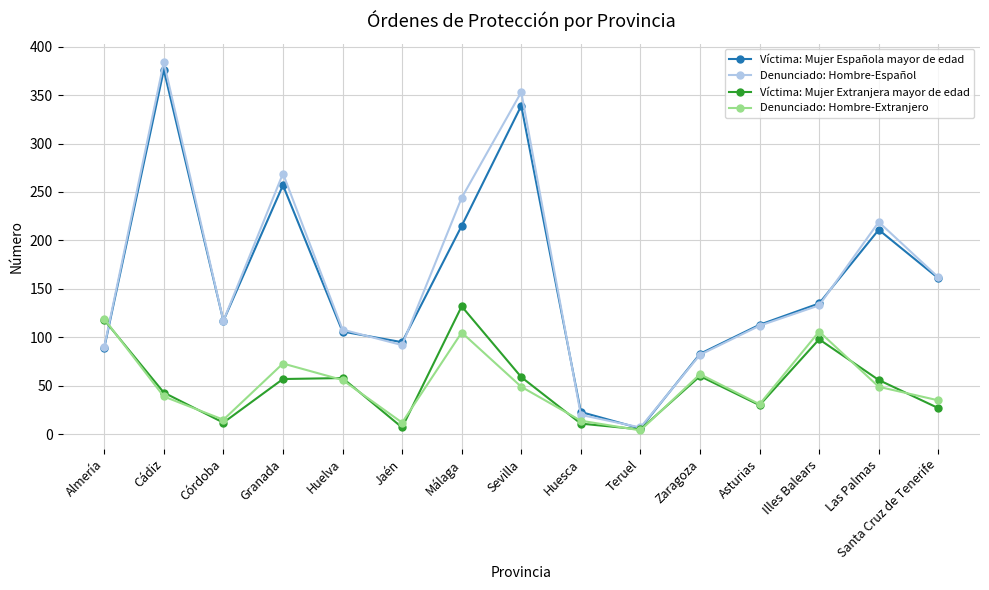

What is the value of the Denunciado: Hombre-Español point at the 1st from the left?

90